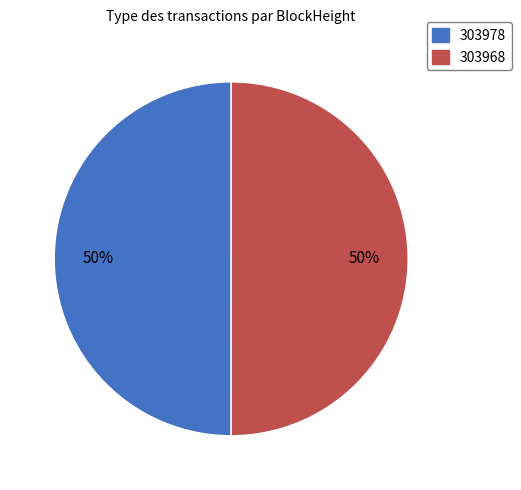

Do 303968 and 303978 together represent more than half of the pie?

Yes